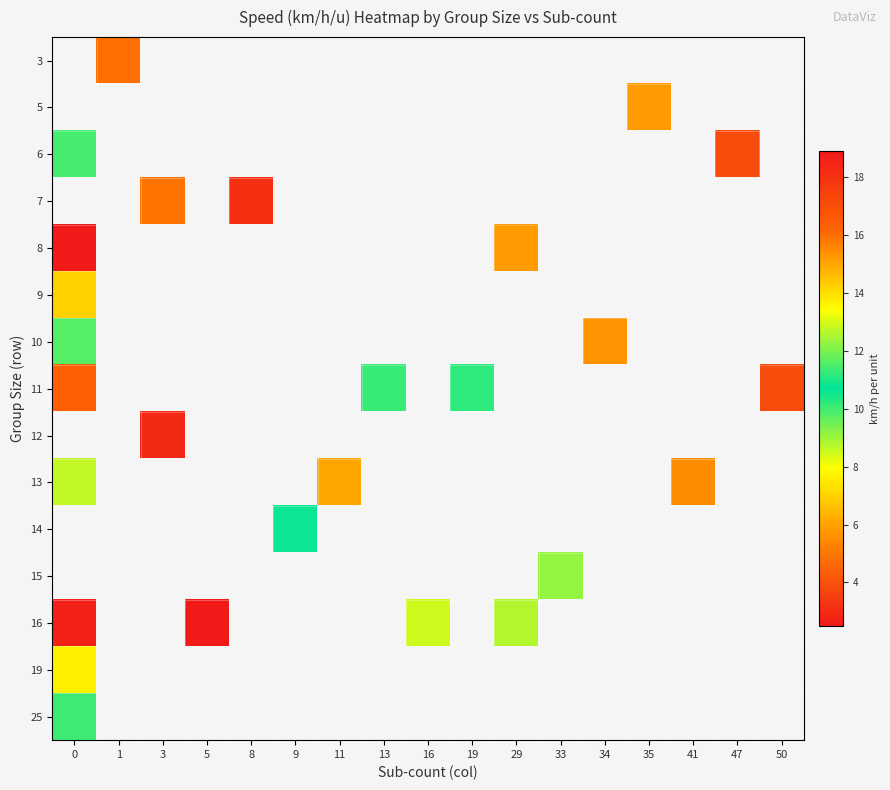

How many data points does each series have?

17